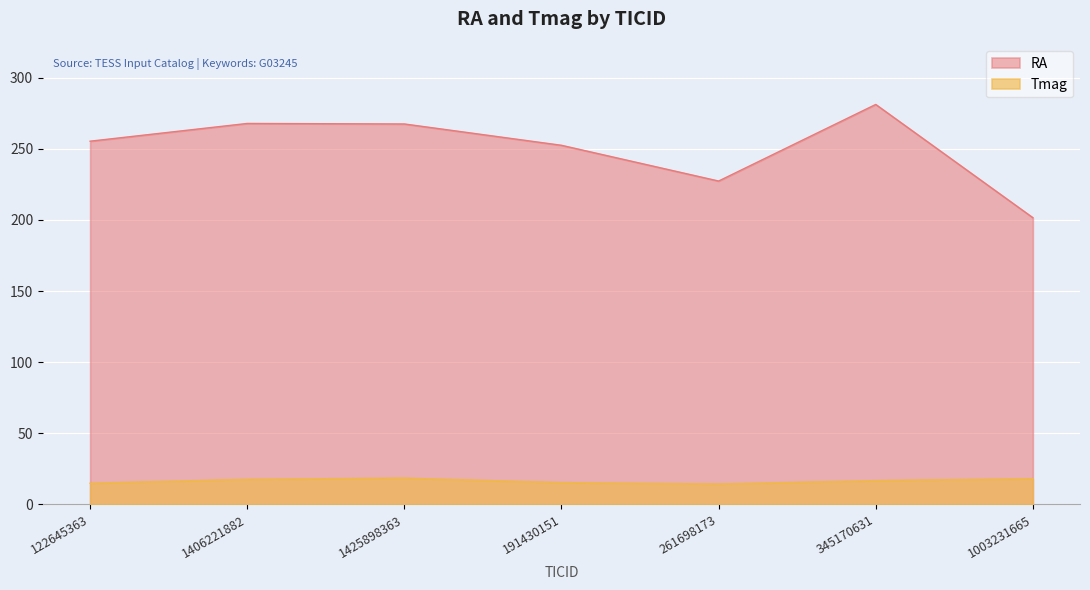

What is the difference between the RA values at 1003231665 and 261698173?

25.8